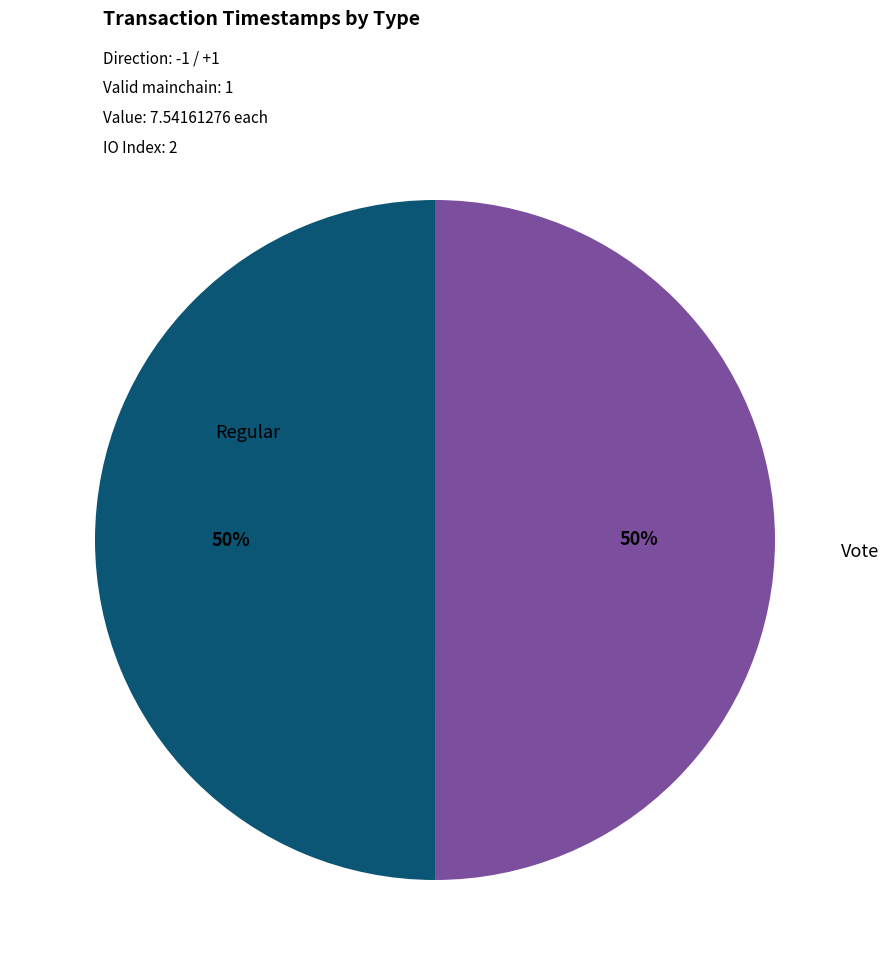

To the nearest percent, what is the average slice percentage?

50%